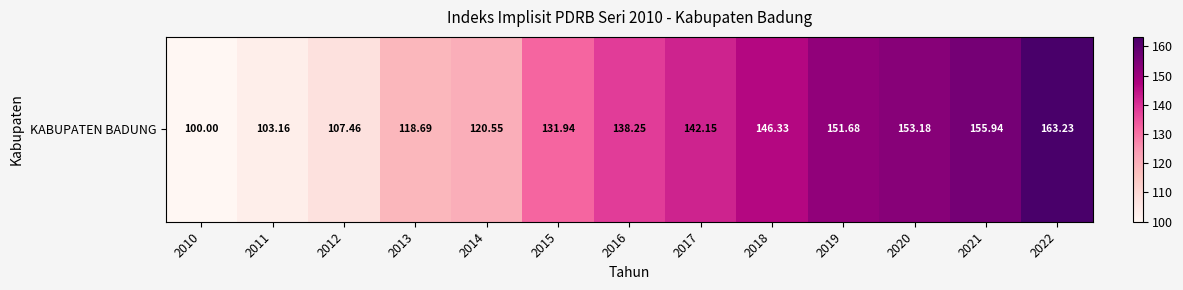

At which category does the chart reach its peak across all series?

2022